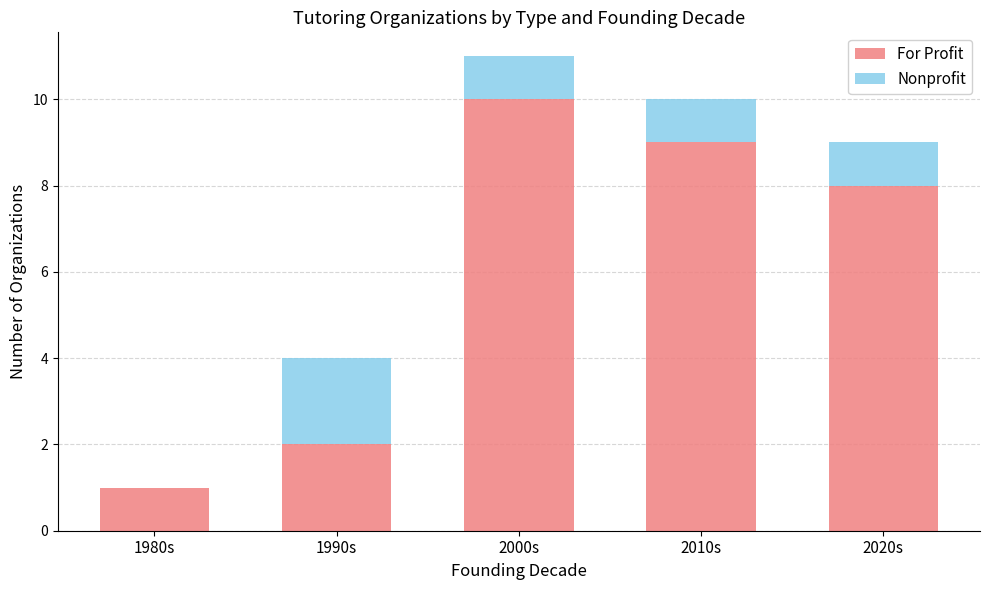

At which category is the sum across all series the highest?

2000s